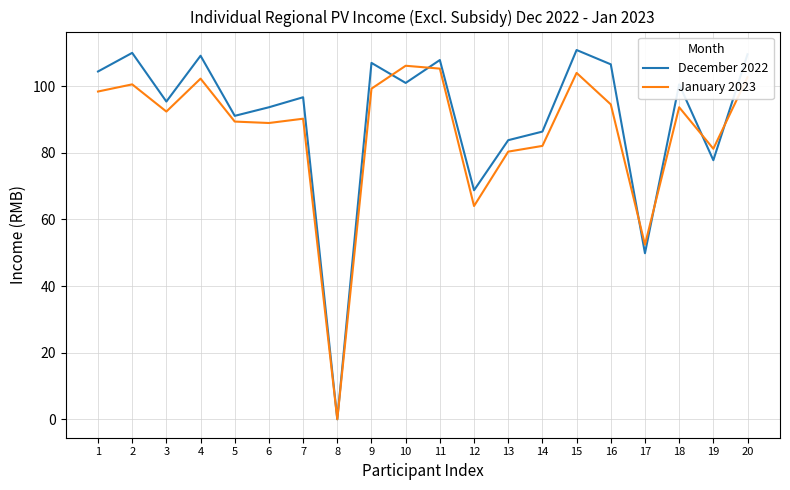

What is the total value across all series at 1?

202.9